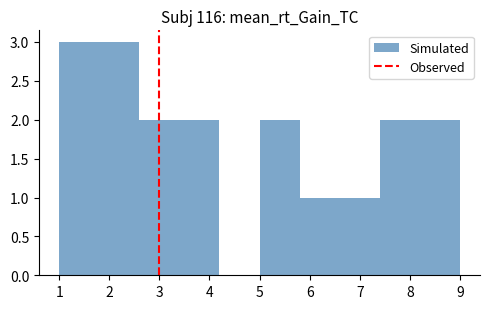

Reading left to right, list every bar in this chart as the range it spans on the x-axis followed by its height. The values are not printed on the chart, so give them approximately, as read against the axis.

1.0 to 1.8: 3
1.8 to 2.6: 3
2.6 to 3.4: 2
3.4 to 4.2: 2
4.2 to 5.0: 0
5.0 to 5.8: 2
5.8 to 6.6: 1
6.6 to 7.4: 1
7.4 to 8.2: 2
8.2 to 9.0: 2